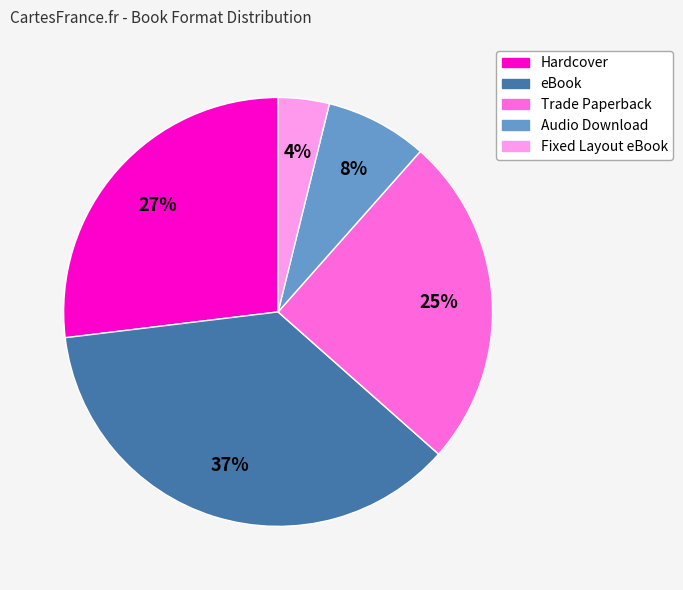

Is eBook the majority of the pie?

No